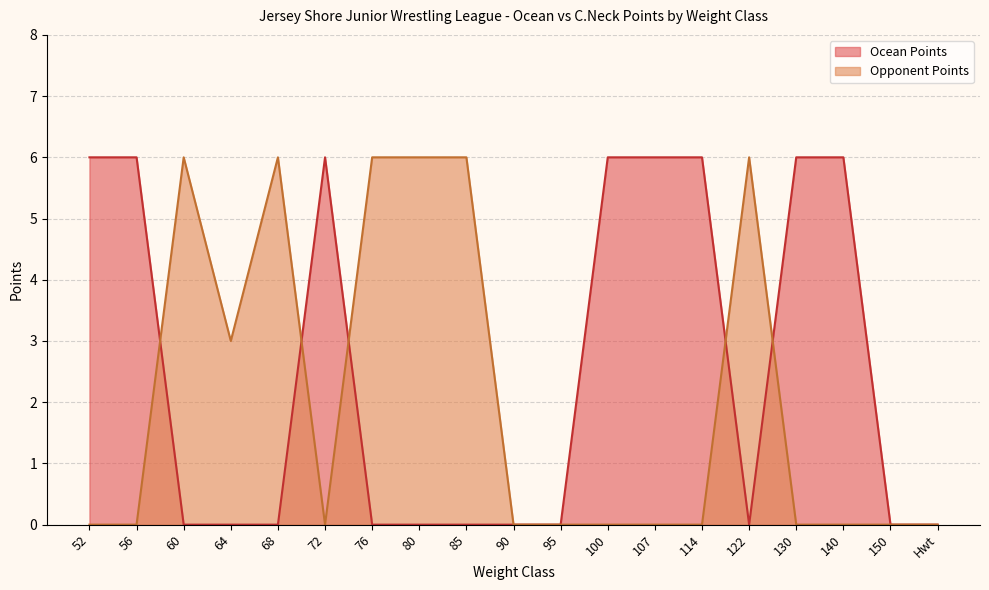

How many lines are shown in the chart?

2